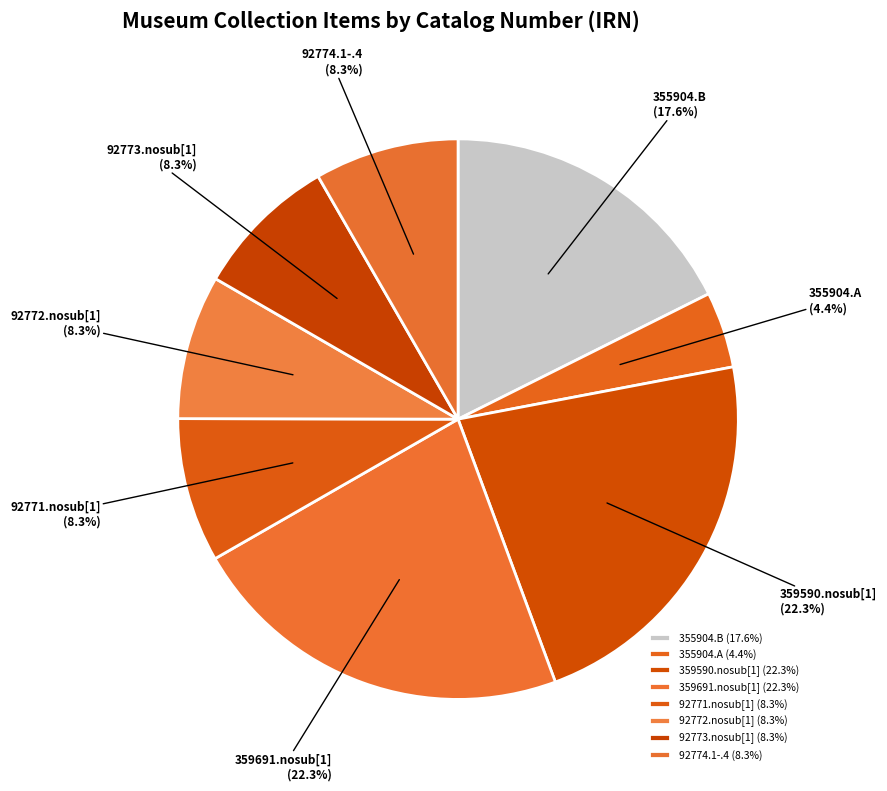

Combined, do 92771.nosub[1] and 92774.1-.4 account for over 50%?

No